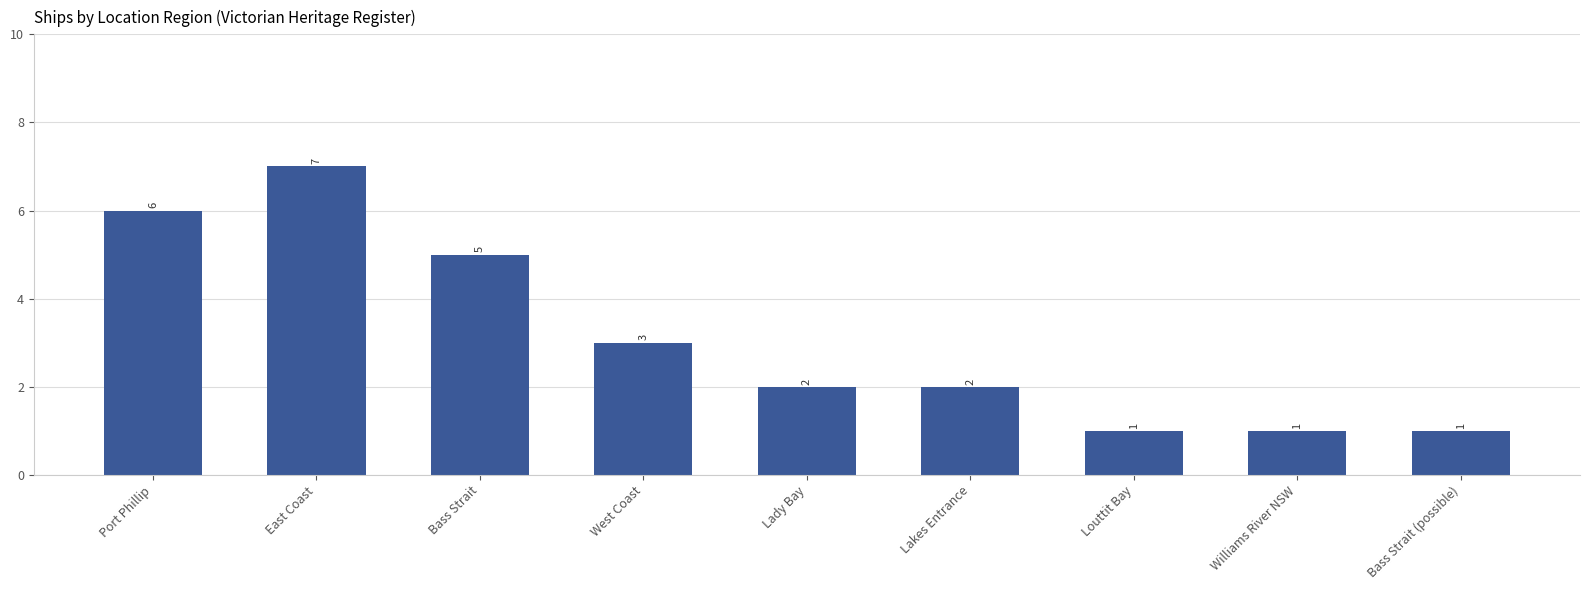

Reading left to right, what are all the values shown in this chart?

6	7	5	3	2	2	1	1	1